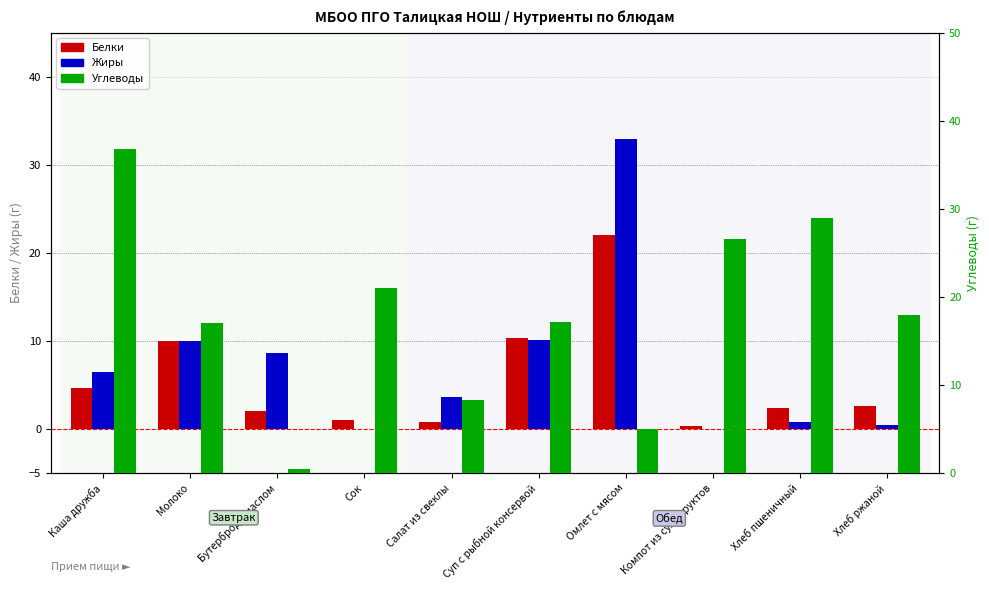

Reading left to right, extract all data points from this chart.

Белки: 4.7	10.0	2.0	1.0	0.8	10.3	22.0	0.4	2.4	2.6
Жиры: 6.5	10.0	8.6	0.0	3.6	10.1	33.0	0.0	0.8	0.5
Углеводы: 36.8	17.0	0.4	21.0	8.4	17.2	5.0	26.6	29.0	18.0